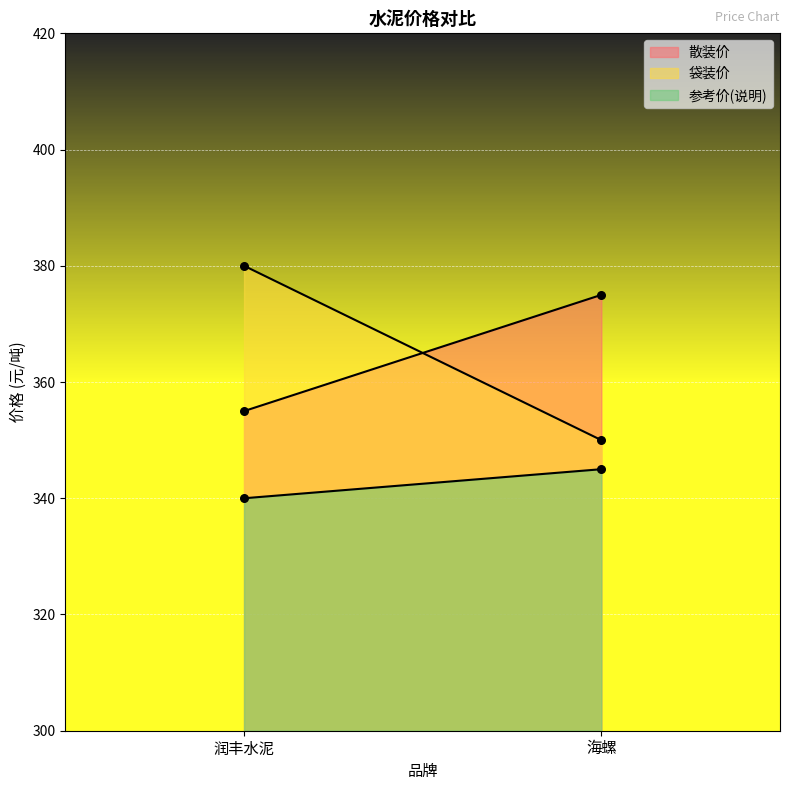

What are all the series names shown in the legend?

散装价, 袋装价, 参考价(说明)